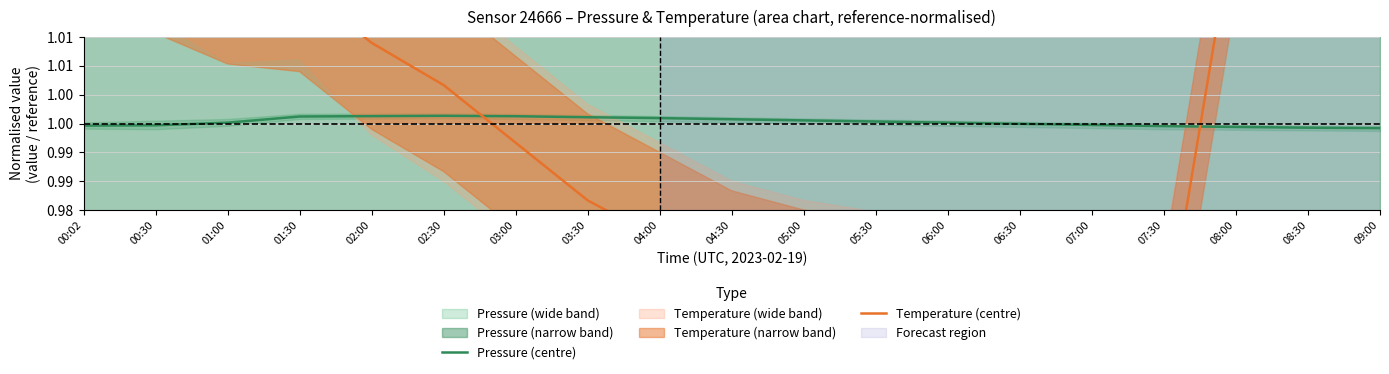

How many interior local peaks does the Pressure (centre) series have?

1